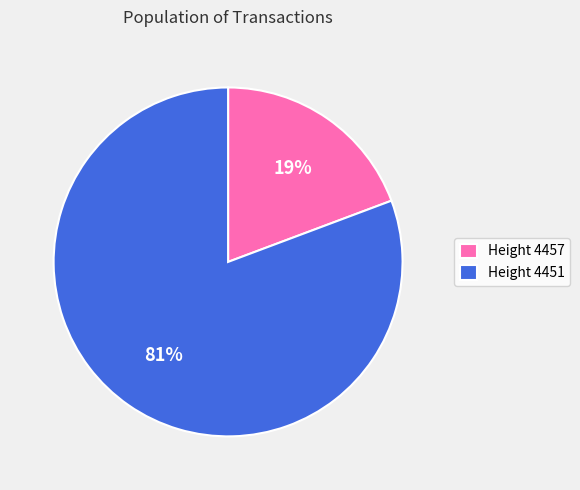

Does Height 4451 represent more than half of the total?

Yes